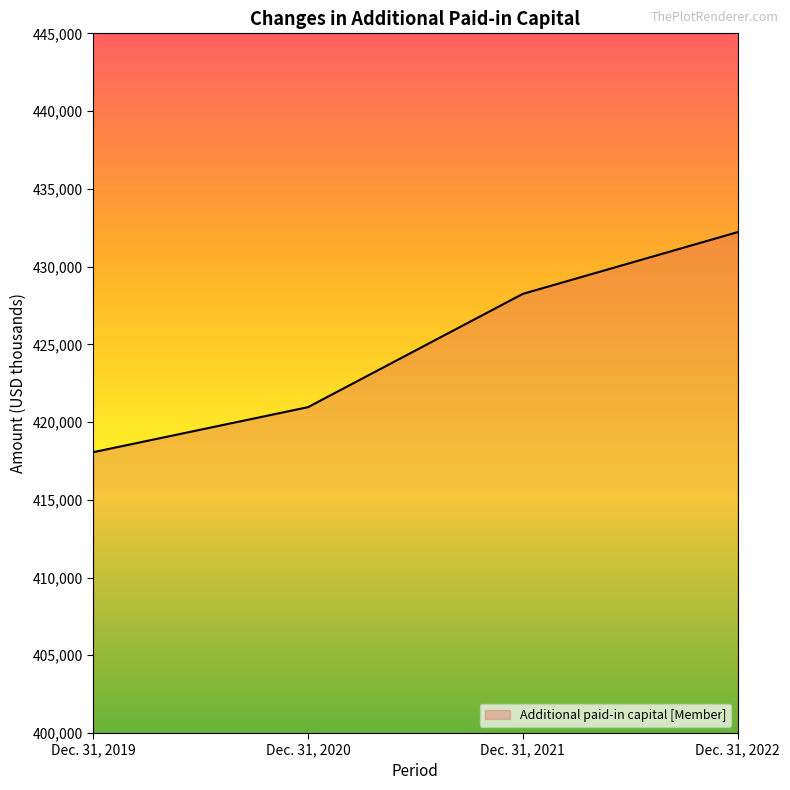

List the labels in order of value, largest first.

Dec. 31, 2022, Dec. 31, 2021, Dec. 31, 2020, Dec. 31, 2019